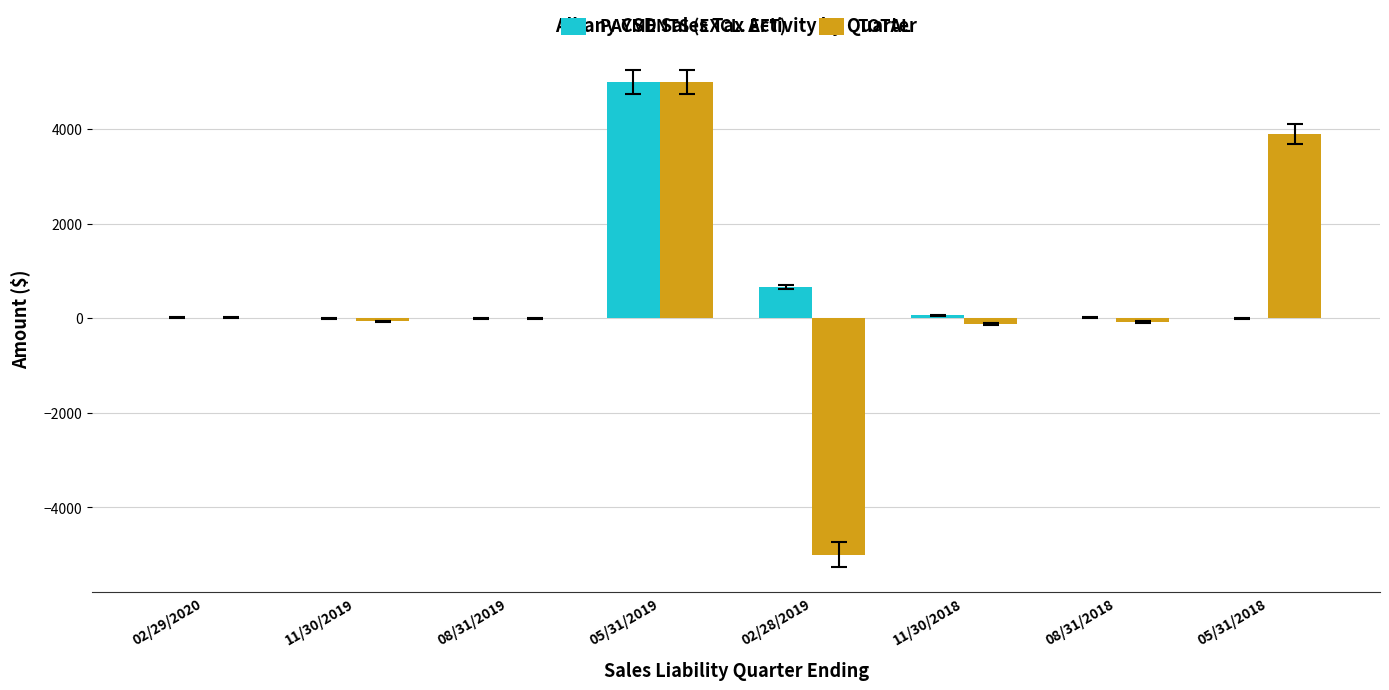

Which category has the highest value across all series?

05/31/2019